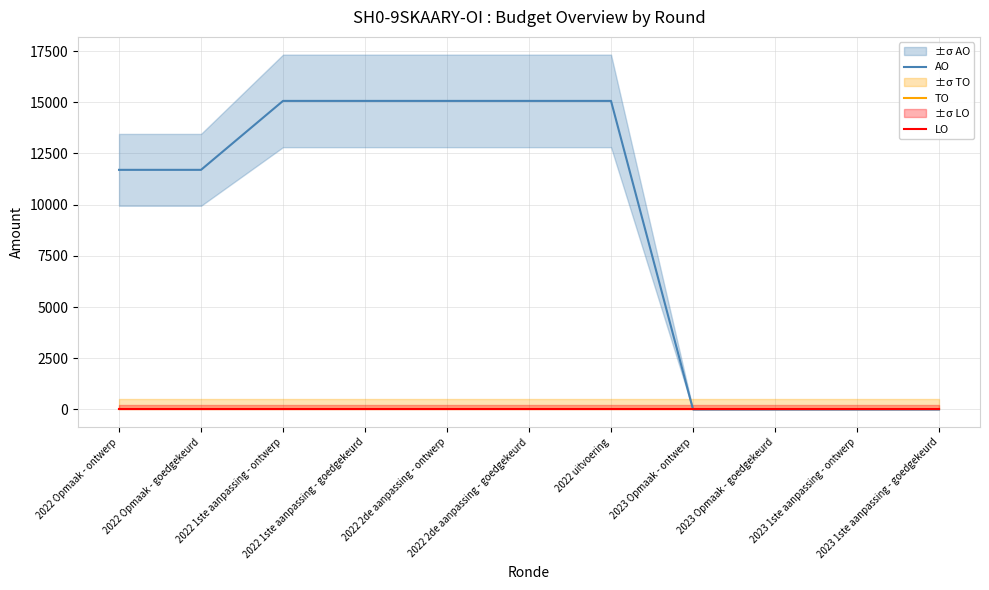

What are all the series names shown in the legend?

AO, TO, LO